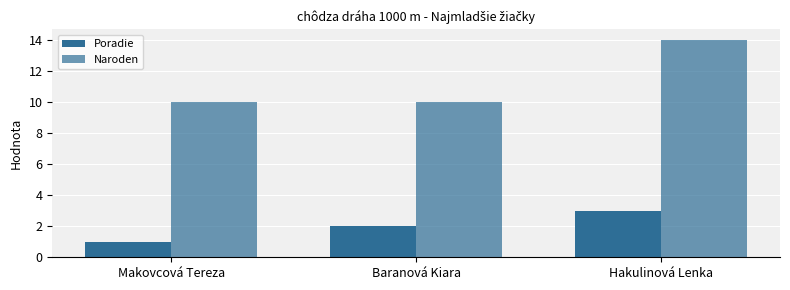

Which series changed the most between Makovcová Tereza and Hakulinová Lenka?

Naroden